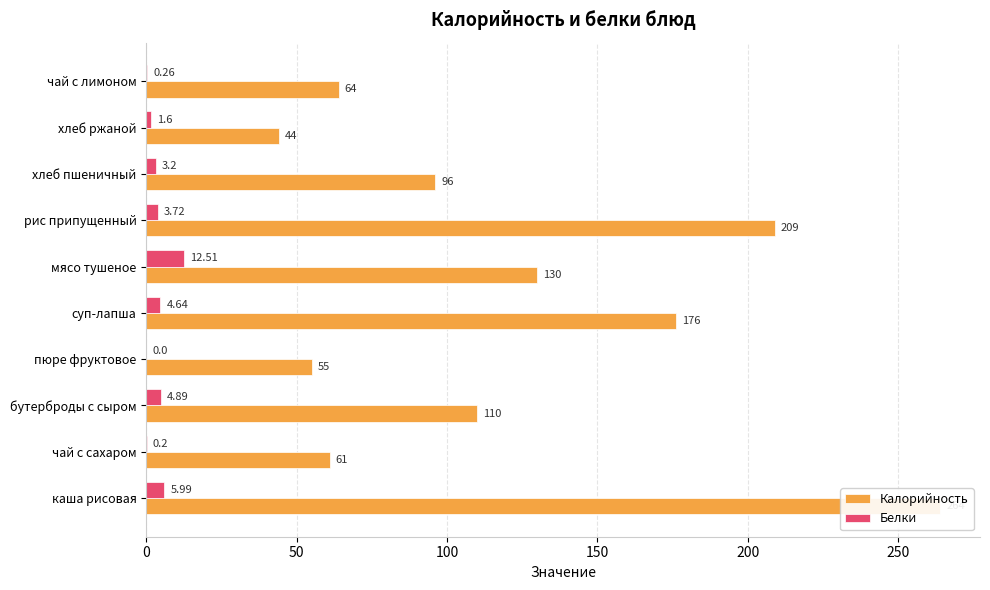

What is the difference between the second highest and minimum values in the Калорийность series?

165.0